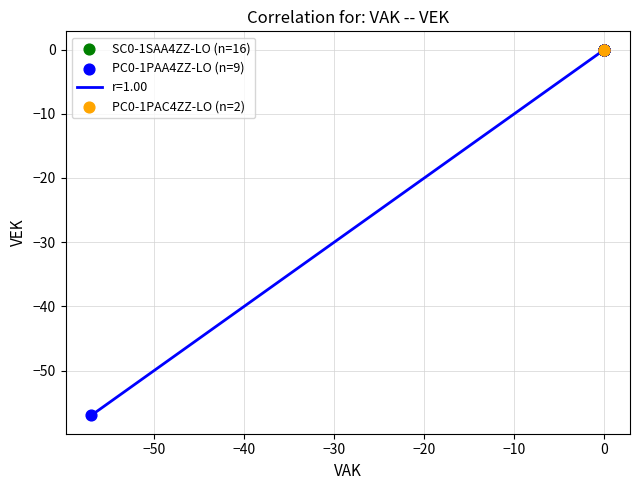

What is the difference between the maximum and minimum values?

57.0